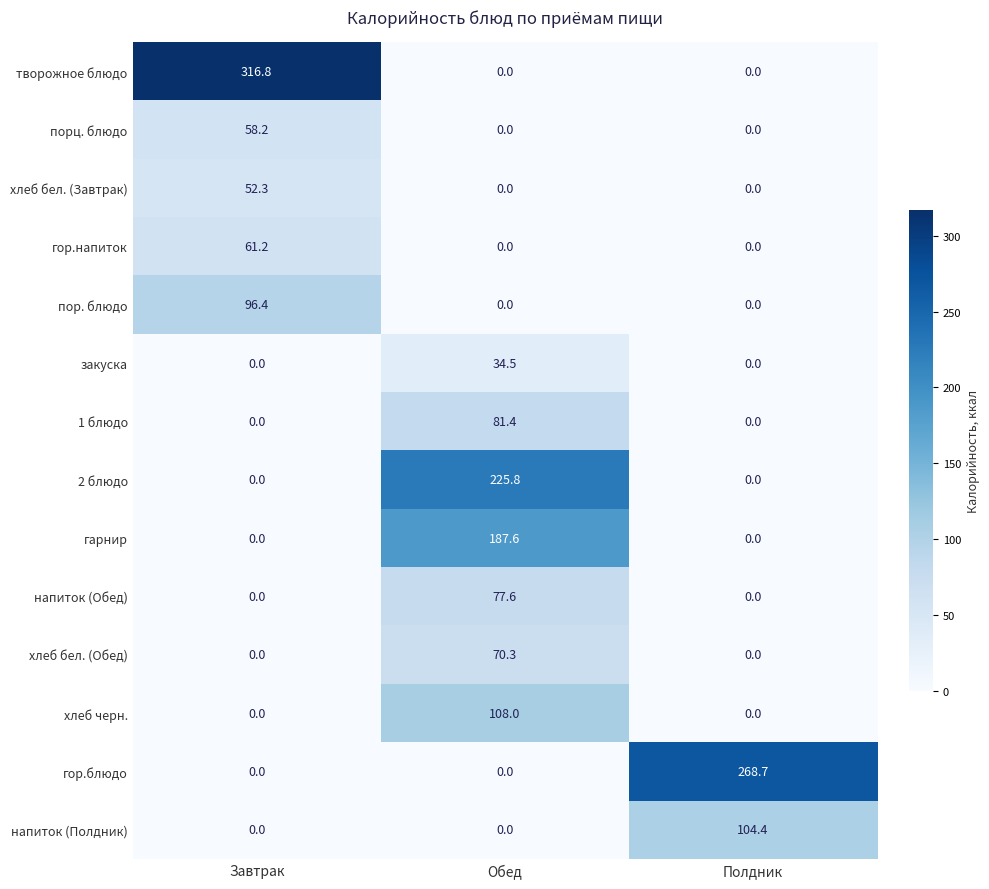

Which label corresponds to the largest value in the chart?

Завтрак